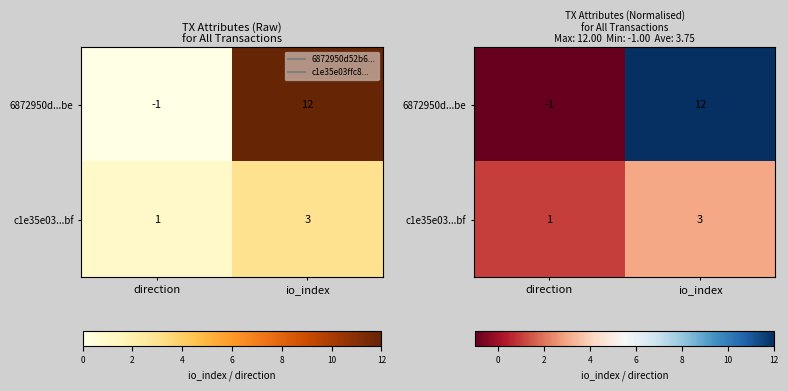

What is the greatest value displayed?

12